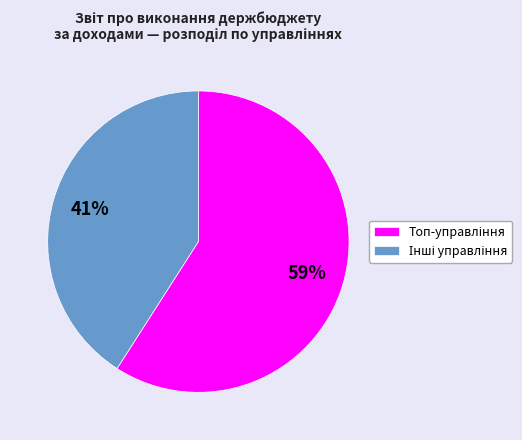

To the nearest percent, what is the average slice percentage?

50%